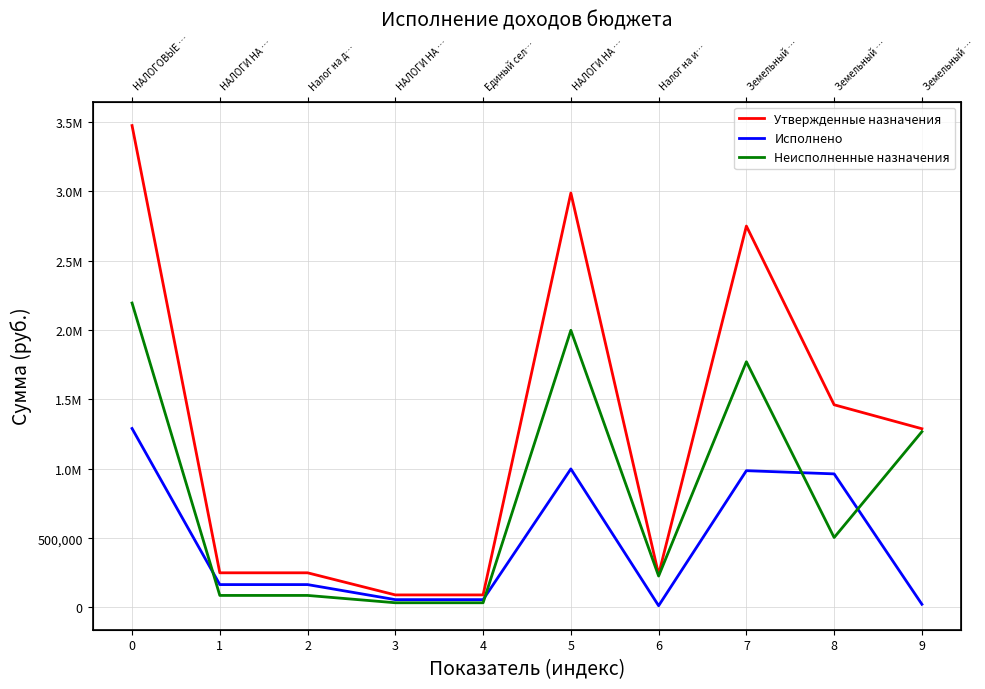

What is the average value of the Утвержденные назначения series?

1288470.0